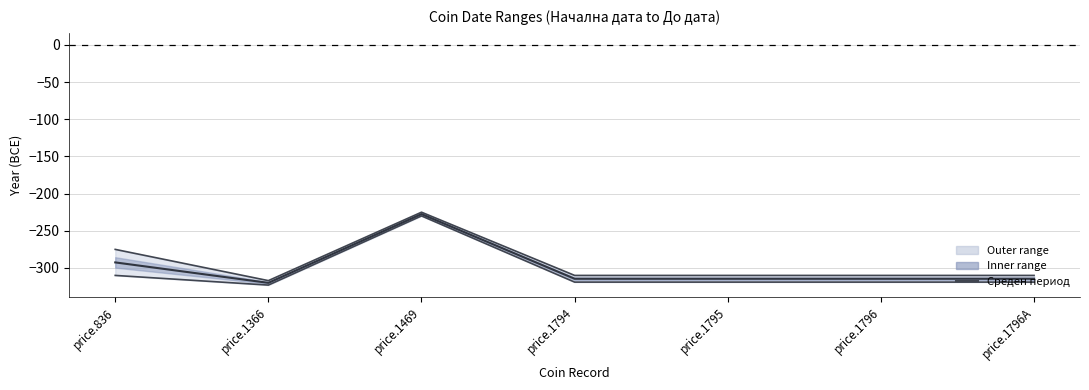

Is the value of Среден период at price.1795 greater than the value of До дата at price.836?

No